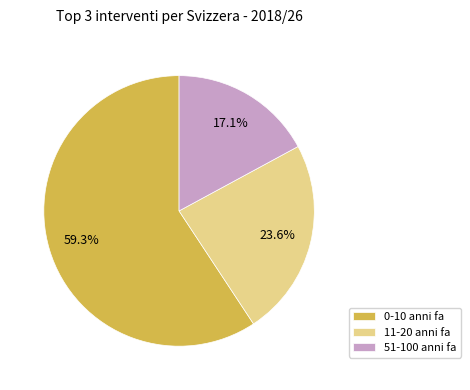

Count the number of slices in the pie.

3